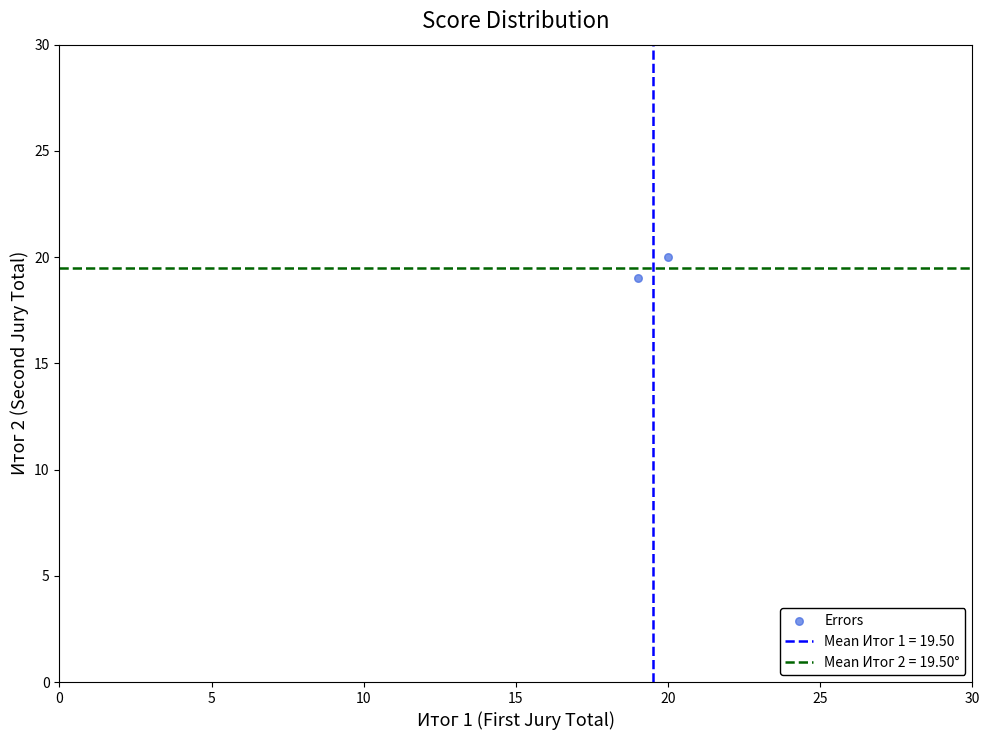

What is the average X value?

20